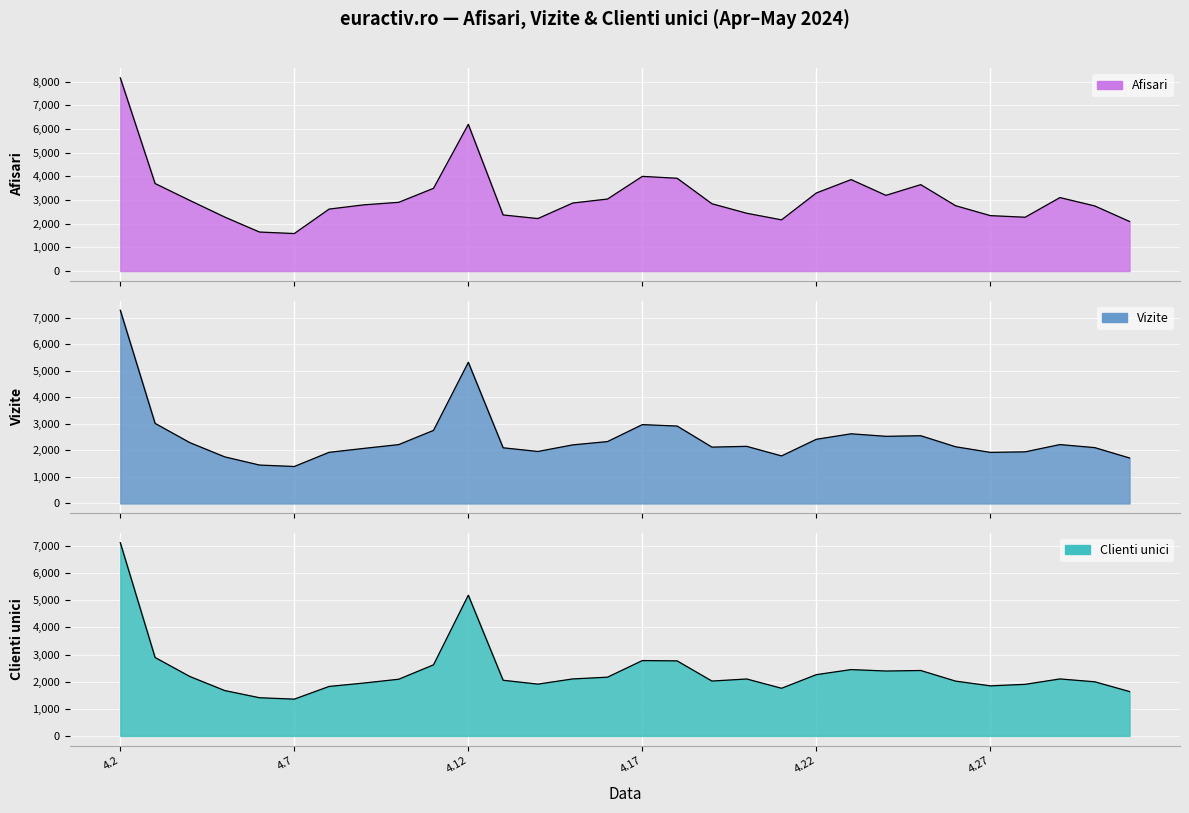

What is the difference between the second highest and second lowest values in the Vizite series?

3873